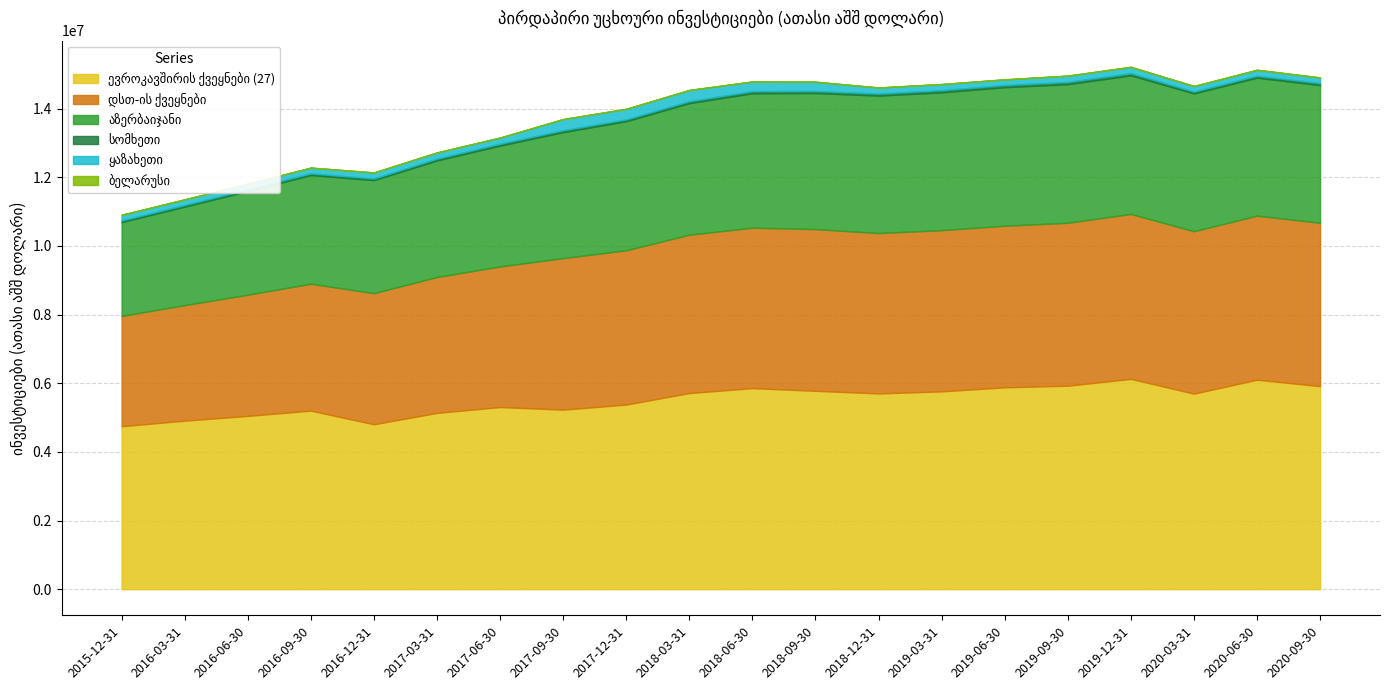

True or false: ევროკავშირის ქვეყნები (27) and ყაზახეთი intersect in this chart.

False